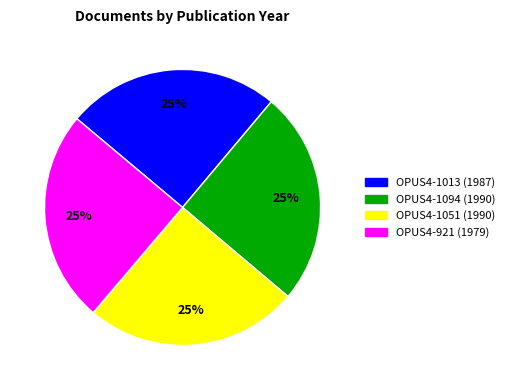

The OPUS4-921 slice represents 25% of the pie. True or false?

True